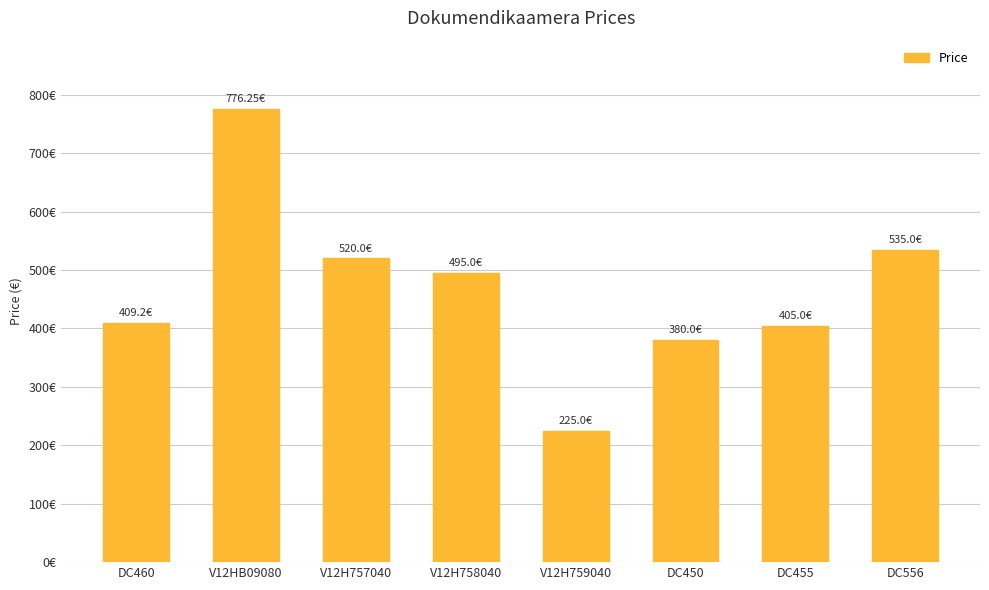

List the labels in order of value, largest first.

V12HB09080, DC556, V12H757040, V12H758040, DC460, DC455, DC450, V12H759040